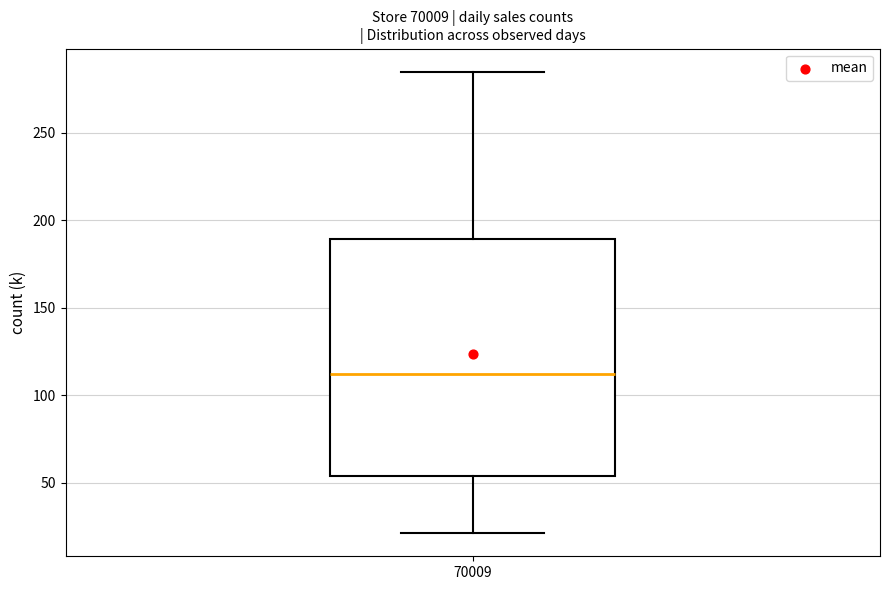

Transcribe this box plot: give where the median line is, the range the box spans, and where the two whiskers end, as read against the y-axis. The values are not printed on the chart, so give them approximately, as read against the axis.

median 110, box 55 to 190, whiskers 20 to 285